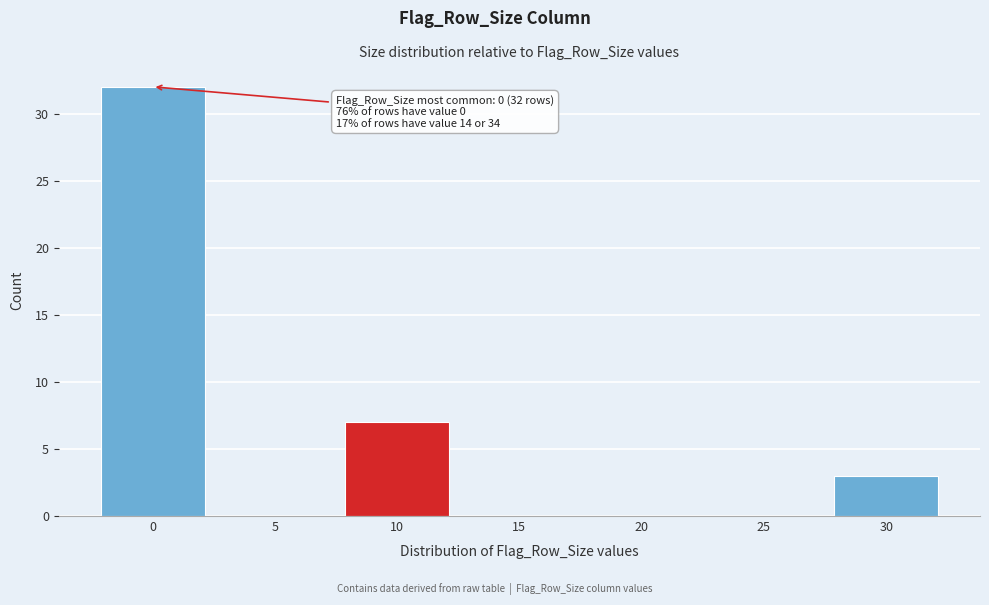

Reading left to right, extract all data points from this chart.

0=32	5=0	10=7	15=0	20=0	25=0	30=3